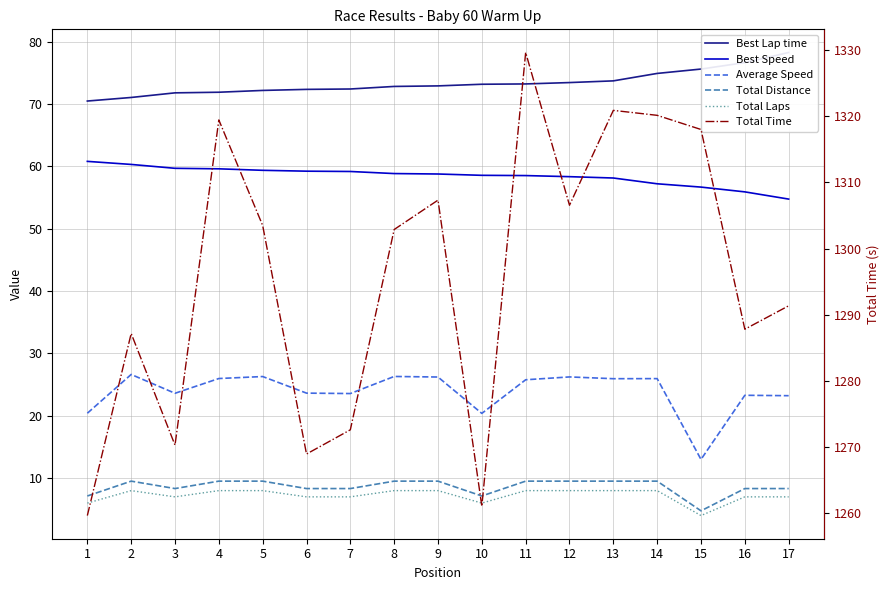

Is the value of Total Time at 11 greater than the value of Total Distance at 2?

Yes